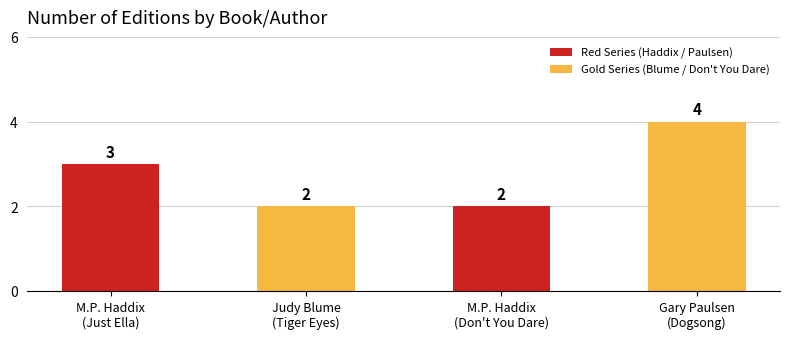

What is the average value?

3